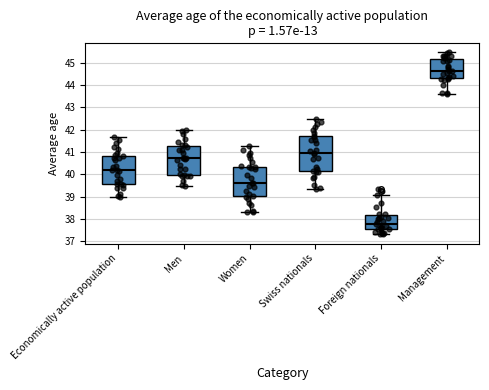

Reading left to right, transcribe this box plot: for each box, give where its median line is, the range the box spans, and where its two whiskers end, as read against the y-axis. The values are not printed on the chart, so give them approximately, as read against the axis.

Economically active population: median 40.2, box 39.6 to 40.8, whiskers 39.0 to 41.7
Men: median 40.7, box 40.0 to 41.3, whiskers 39.5 to 42.0
Women: median 39.6, box 39.0 to 40.3, whiskers 38.3 to 41.3
Swiss nationals: median 40.9, box 40.1 to 41.7, whiskers 39.4 to 42.5
Foreign nationals: median 37.8, box 37.5 to 38.2, whiskers 37.3 to 39.1
Management: median 44.6, box 44.3 to 45.2, whiskers 43.6 to 45.5